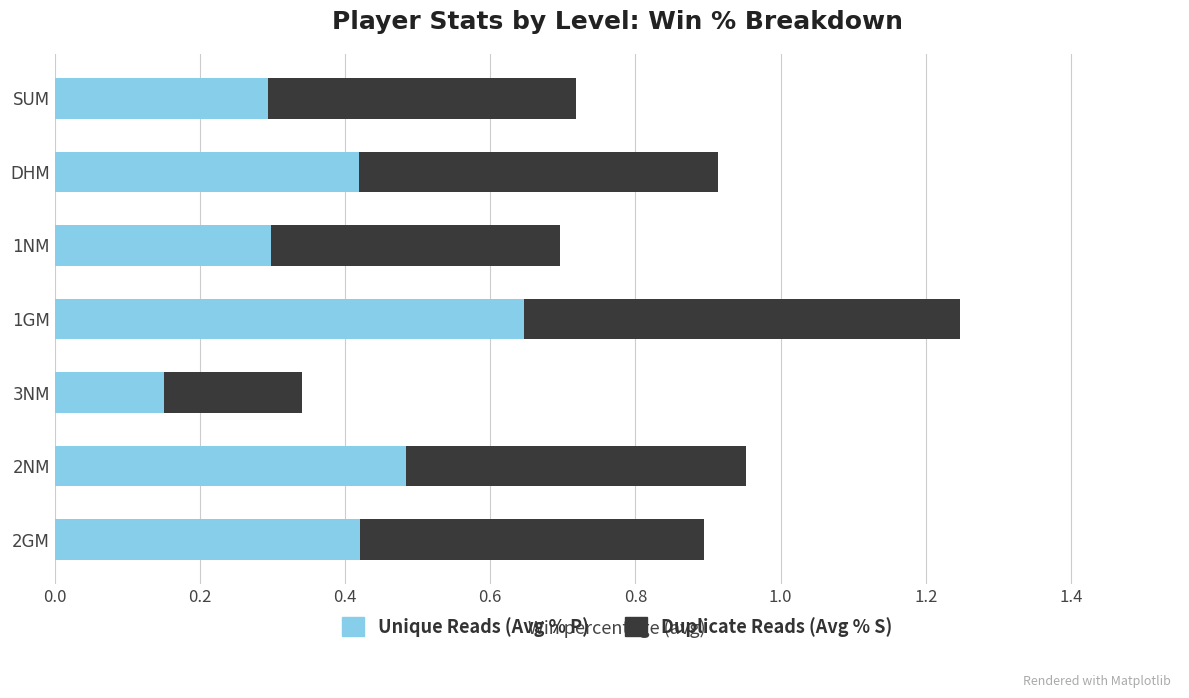

Which category has the lowest value in the Unique Reads (Avg % P) series?

3NM